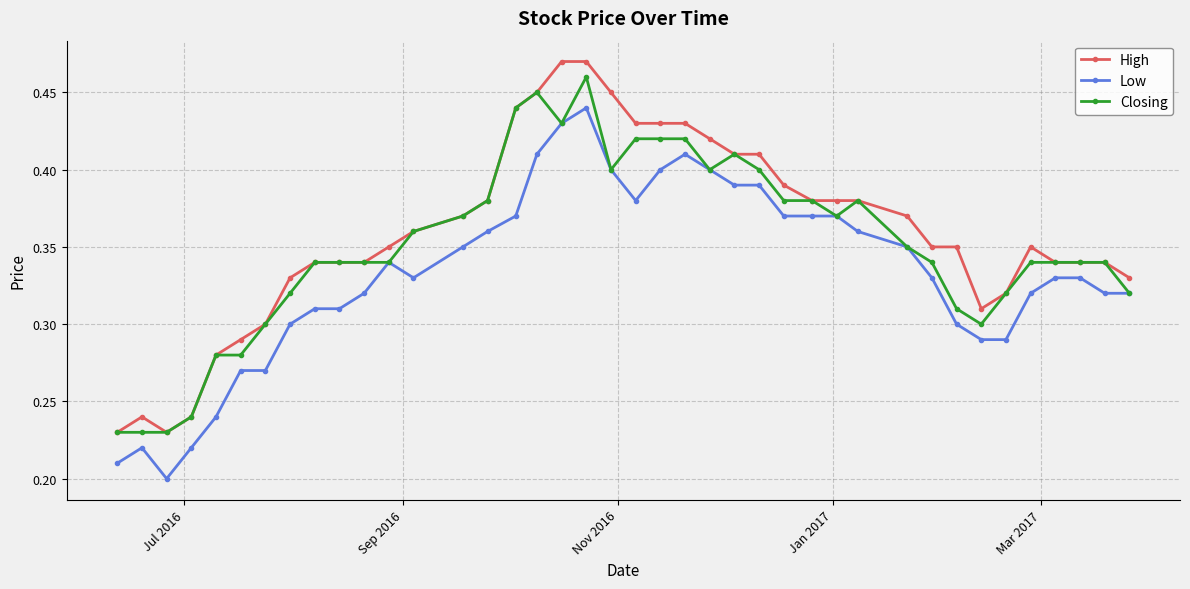

How many lines are shown in the chart?

3